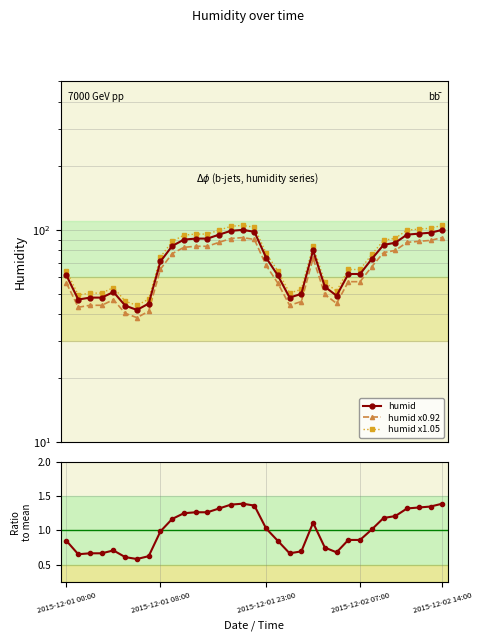

True or false: humid has a value of 68.5 at 2015-12-02 07:00.

False